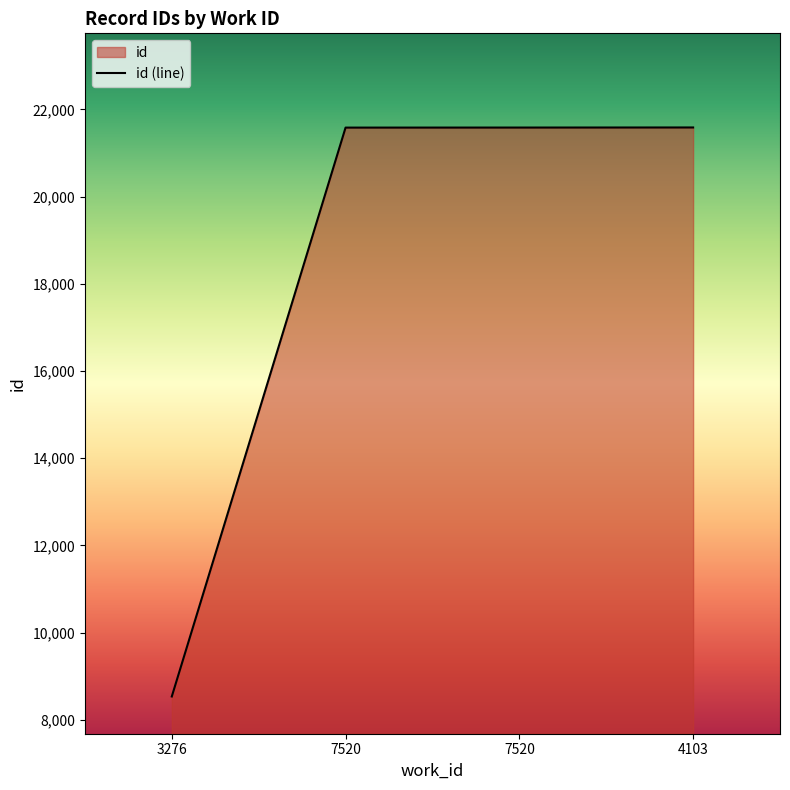

What value does the data have at 4103, to the nearest 100?

21600